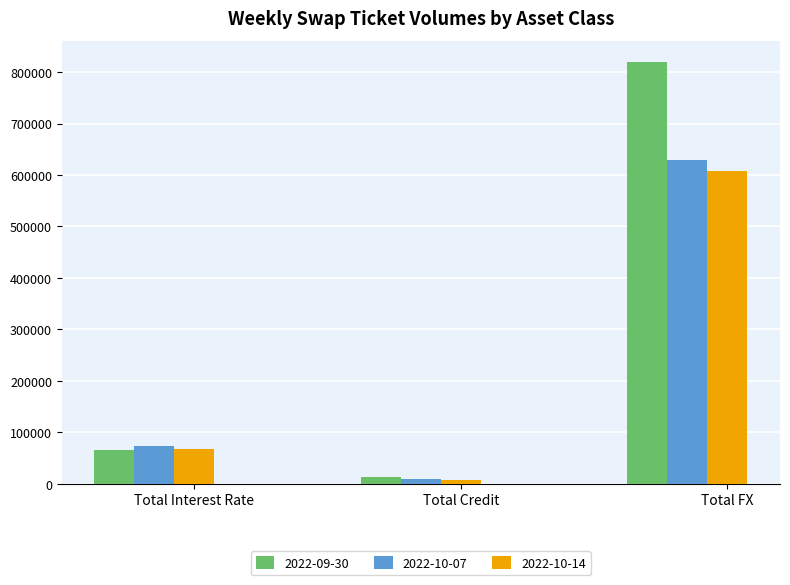

How many bars are there in total?

9